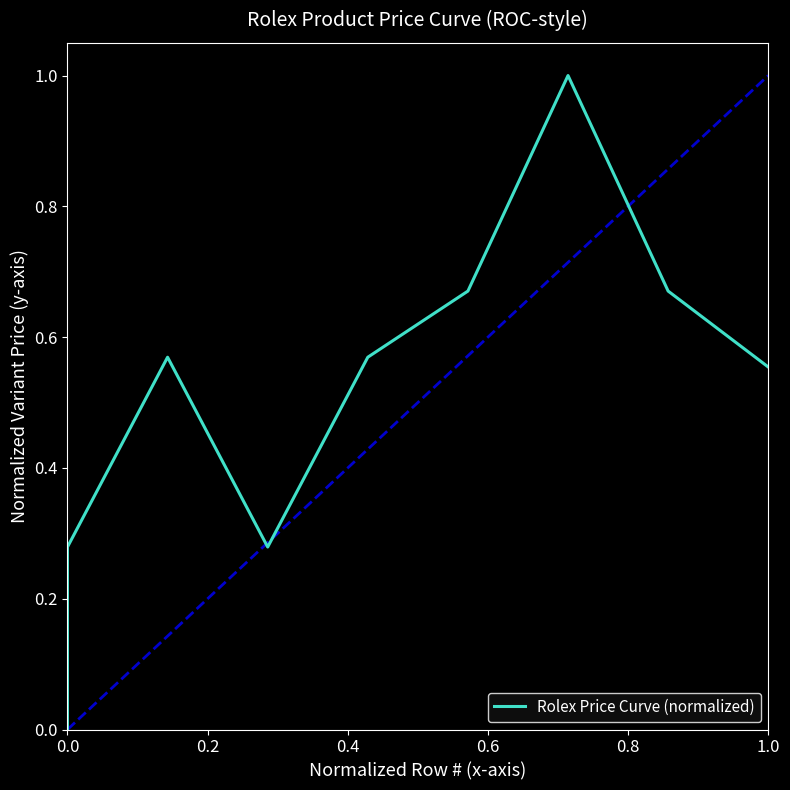

Between 0.2 and 7, which is larger?

7